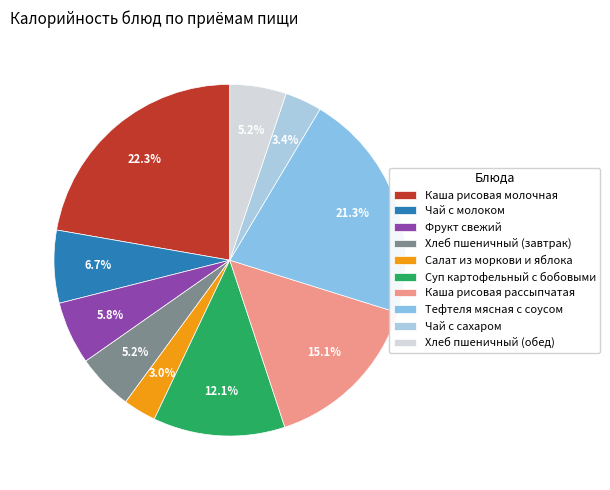

The Хлеб пшеничный (обед) slice represents 5% of the pie. True or false?

True